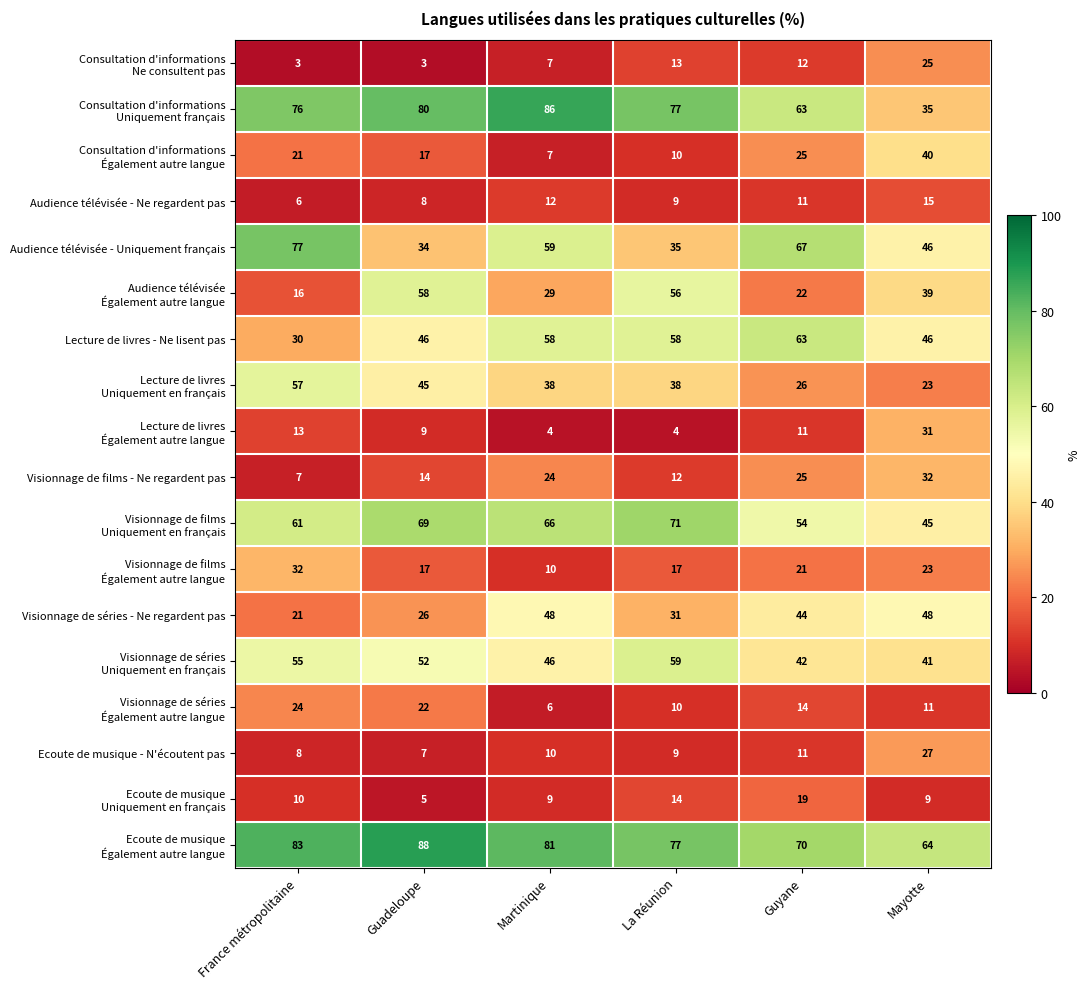

How many values in the Visionnage de séries - Ne regardent pas series are below 44?

3